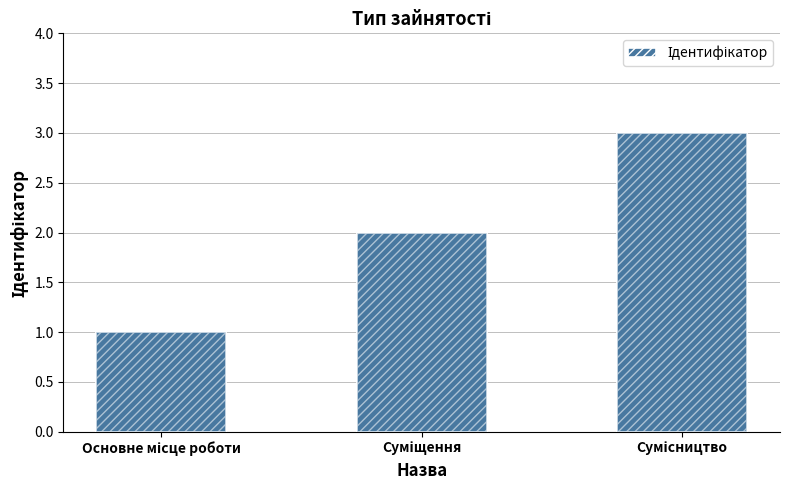

Between Основне місце роботи and Сумісництво, which is larger?

Сумісництво